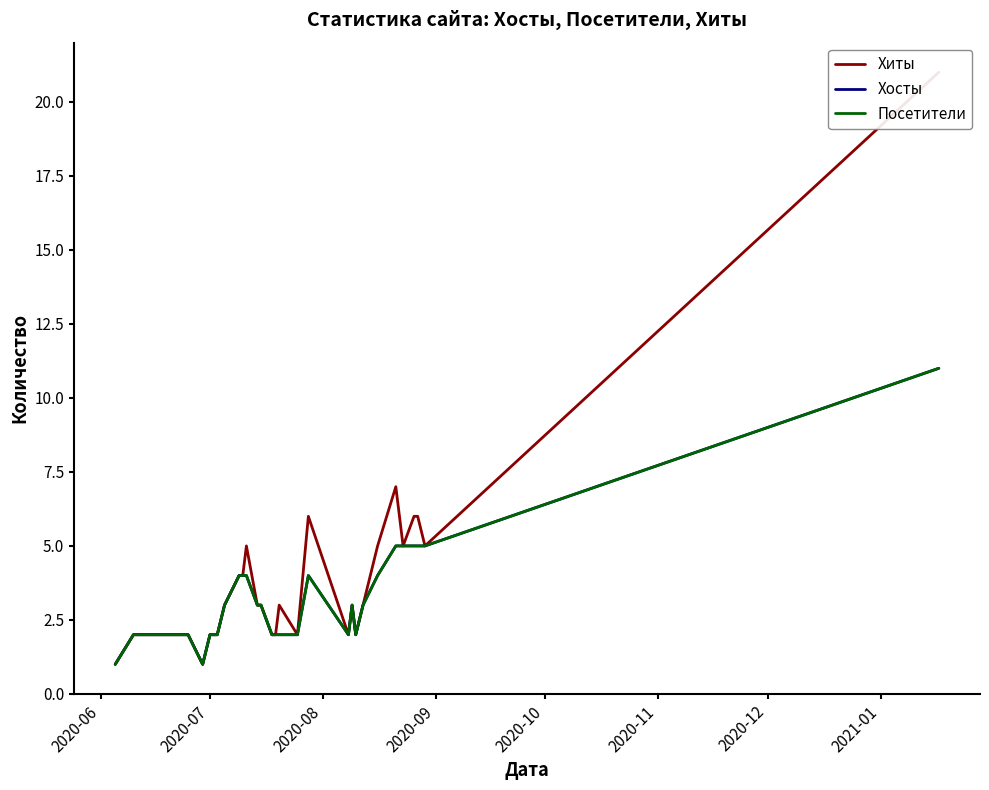

How many data points in Посетители are above 3?

11